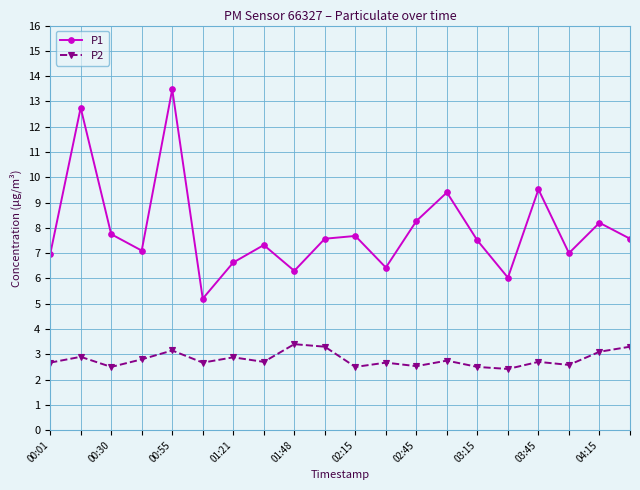

What is the value of the P1 point at the 13th from the left?

8.3